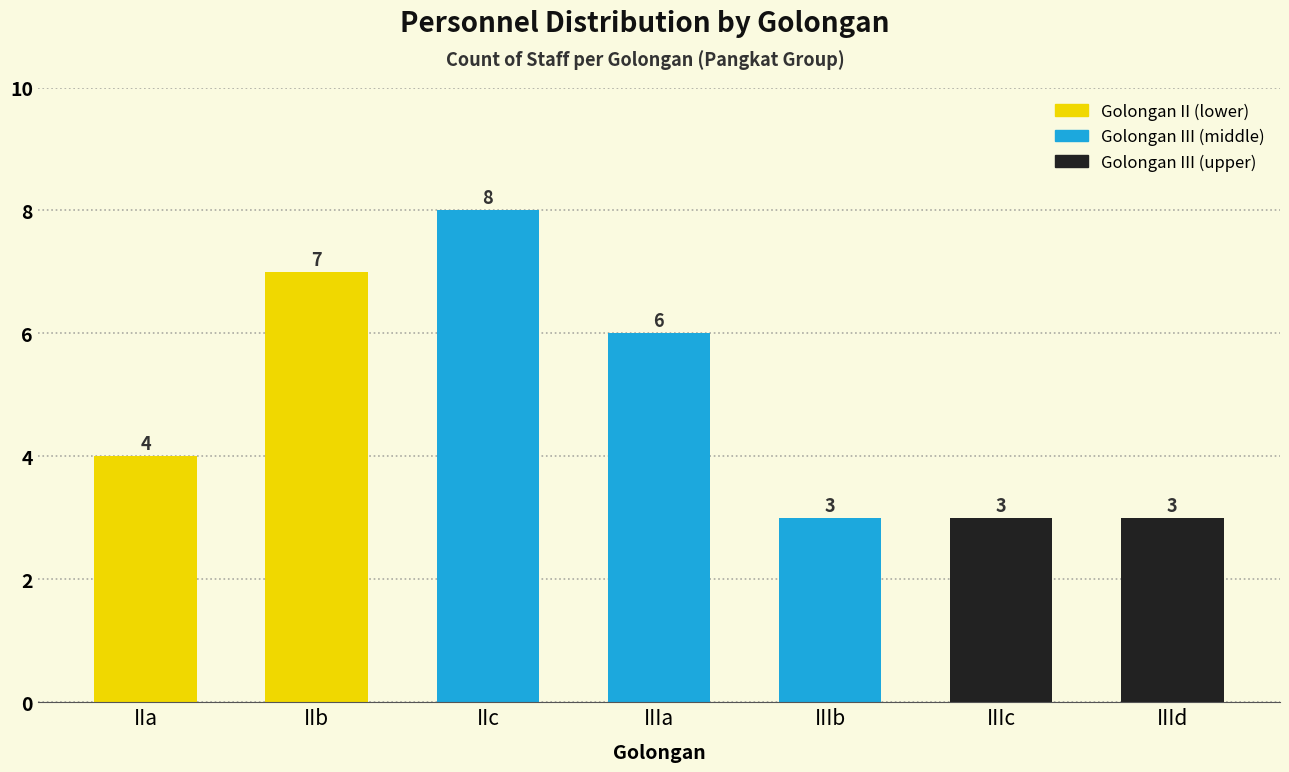

How many data points does each series have?

7